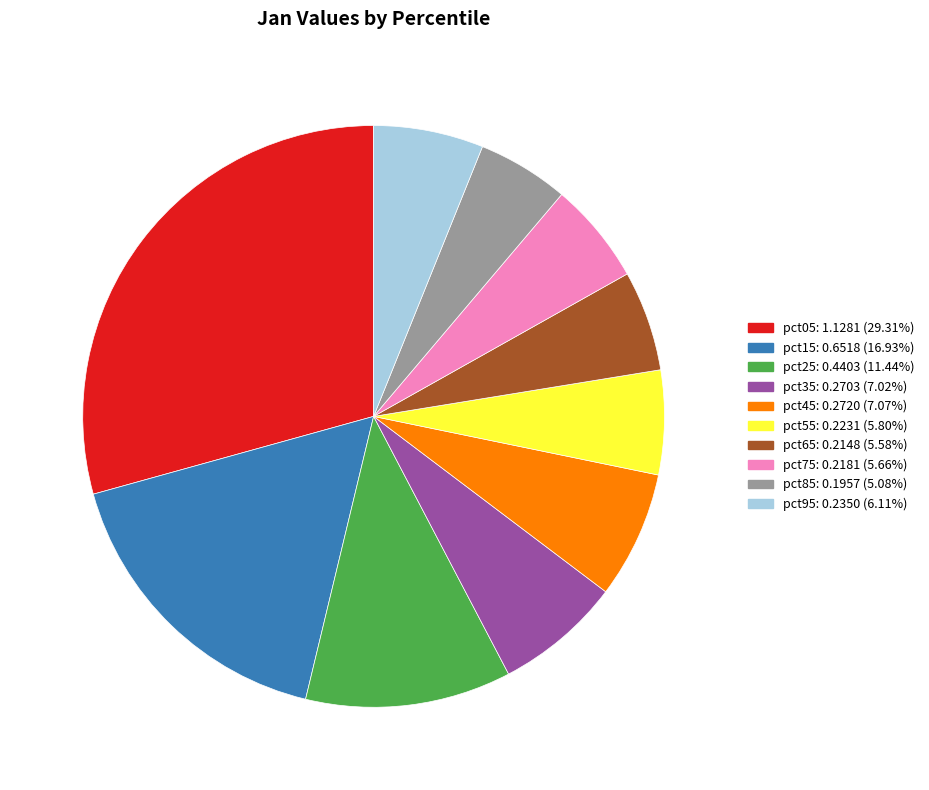

What is the largest slice in the pie chart?

pct05